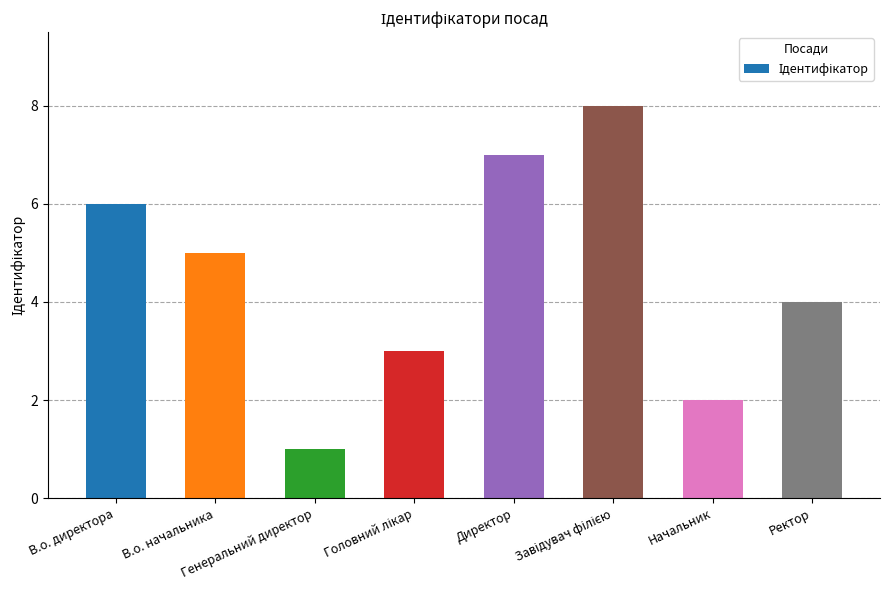

What is the maximum value shown in the chart?

8